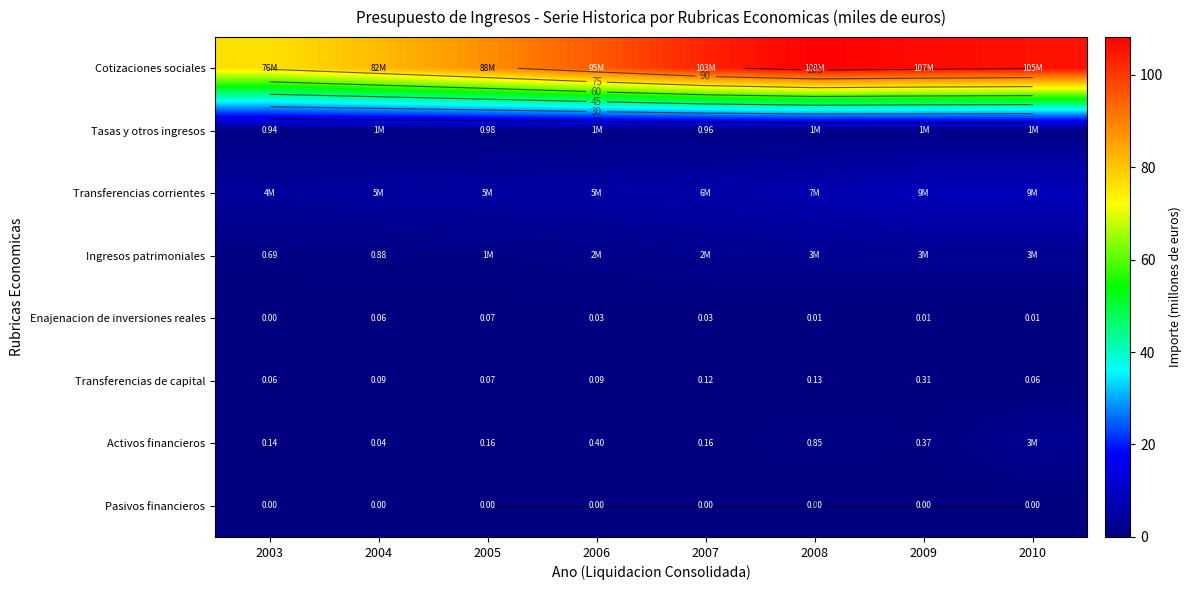

Is it true that Transferencias de capital equals 0.1 at 2006?

False